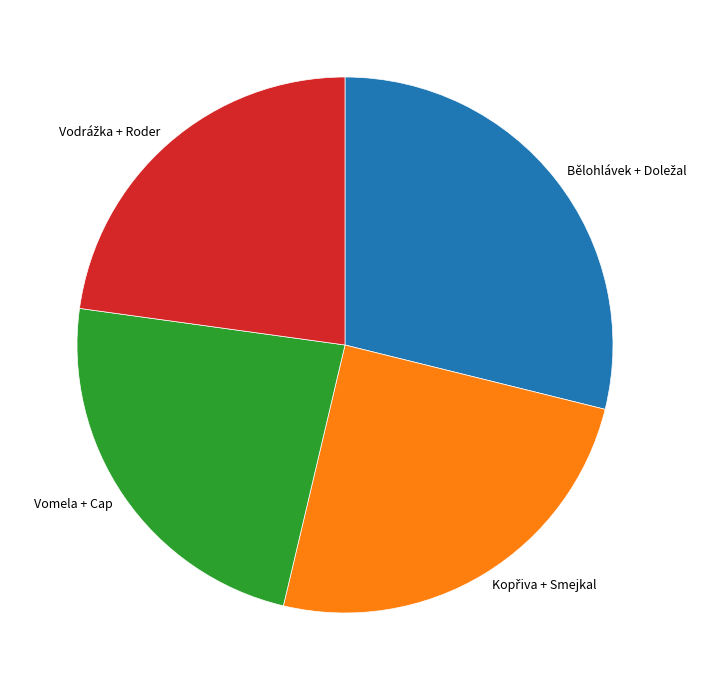

Is there any slice that represents more than half of the pie?

No